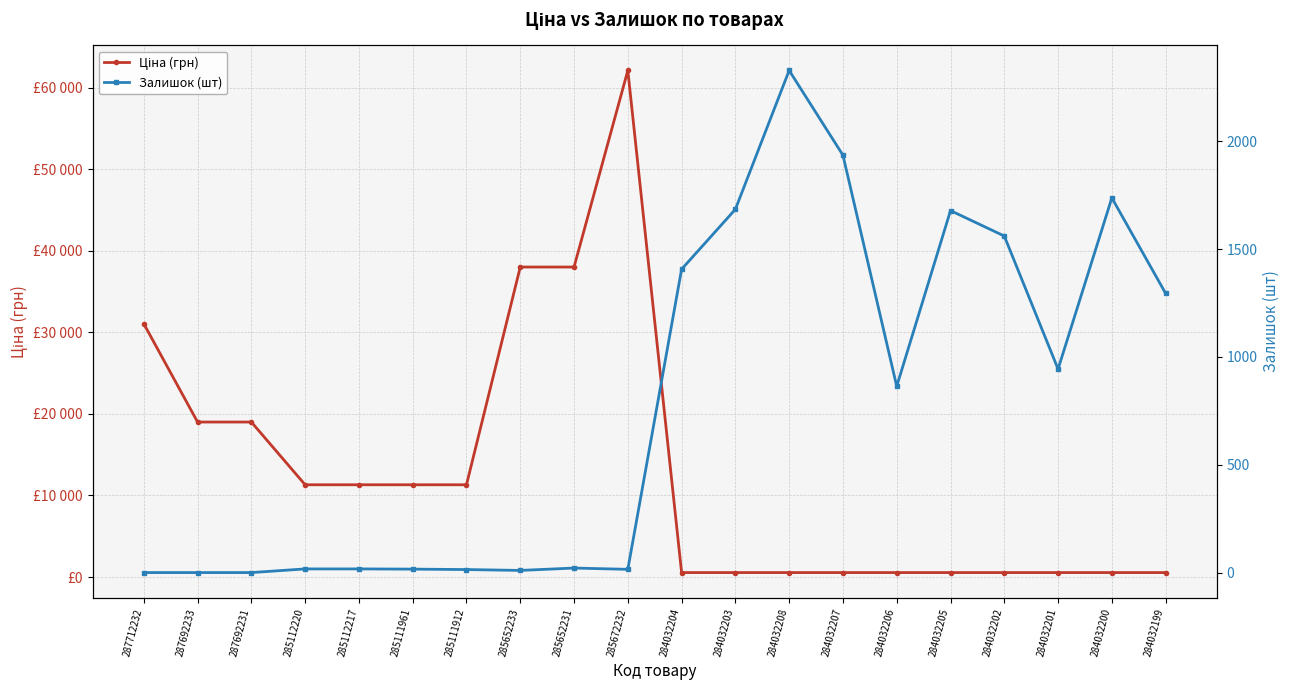

At which label does Ціна (грн) reach its minimum?

284032204